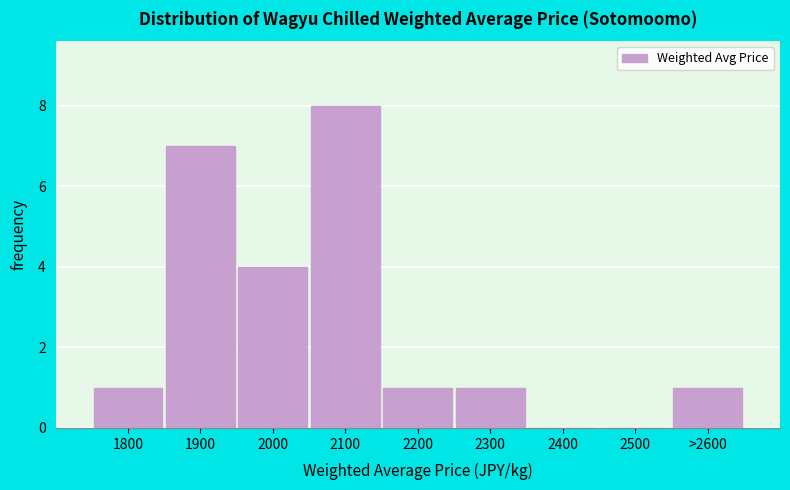

Reading right to left, transcribe all the data shown in this chart.

>2600=1	2500=0	2400=0	2300=1	2200=1	2100=8	2000=4	1900=7	1800=1